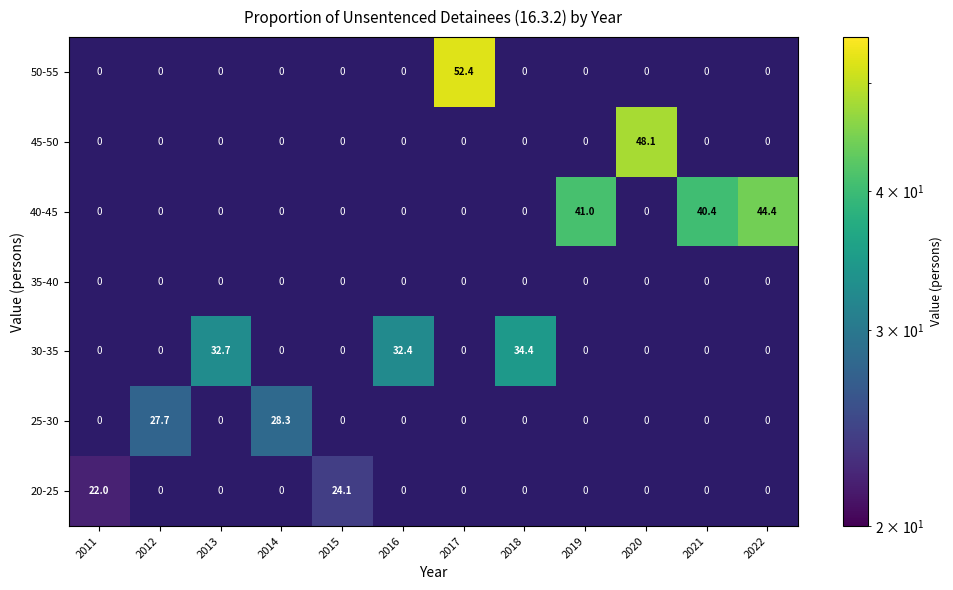

What is the total value across all series at 2014?

28.3